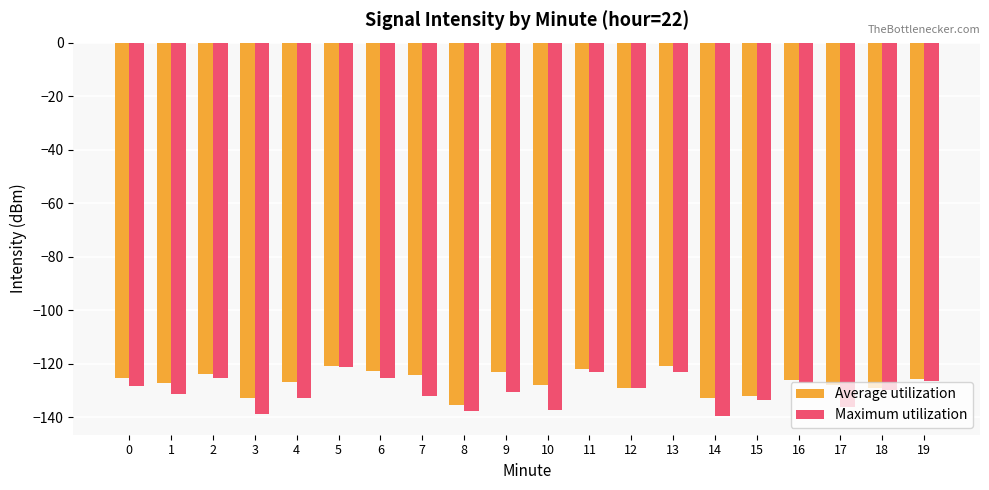

List the series in order of their overall mean, lowest first.

Maximum utilization, Average utilization